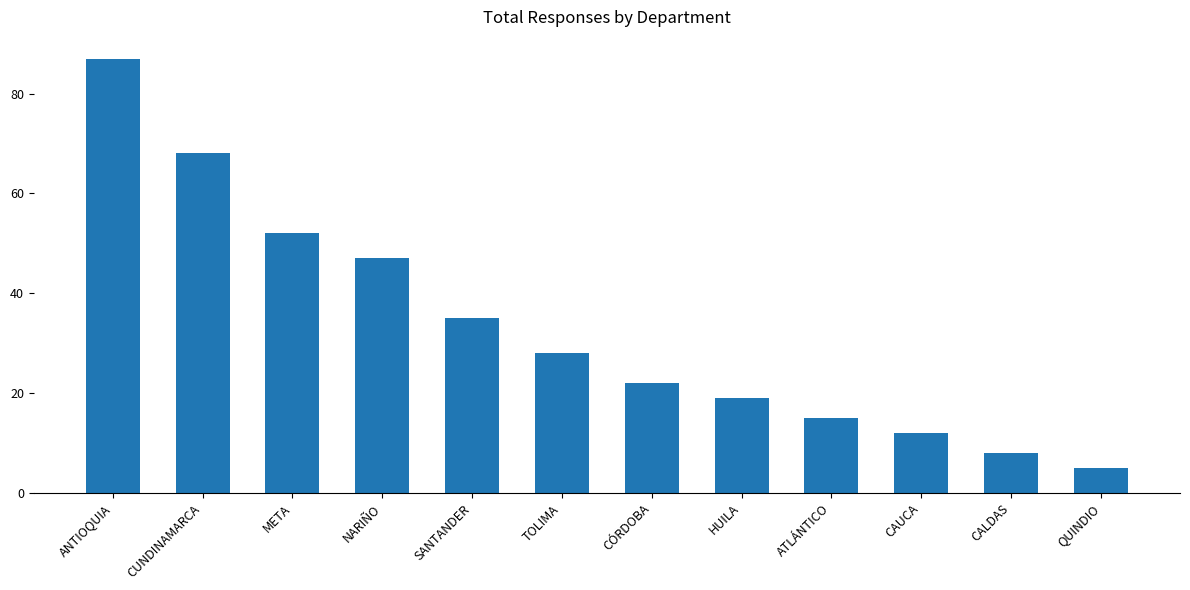

At which category does the chart reach its minimum across all series?

QUINDIO